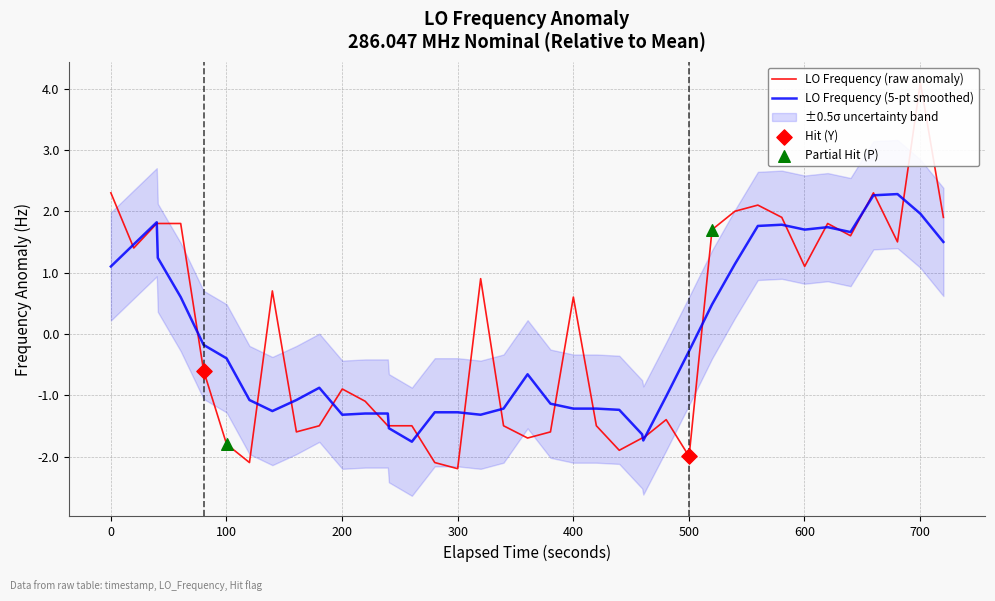

What is the highest value of the LO Frequency (5-pt smoothed) series?

2.3